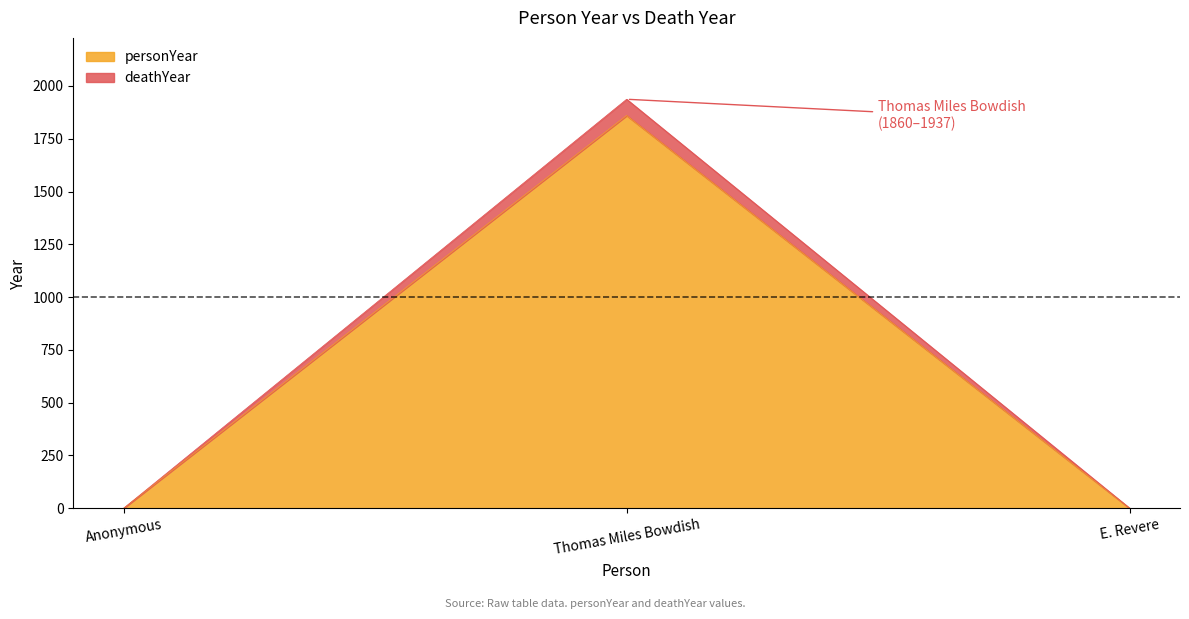

Reading left to right, what are the values for personYear?

Anonymous=0	Thomas Miles Bowdish=1860	E. Revere=0